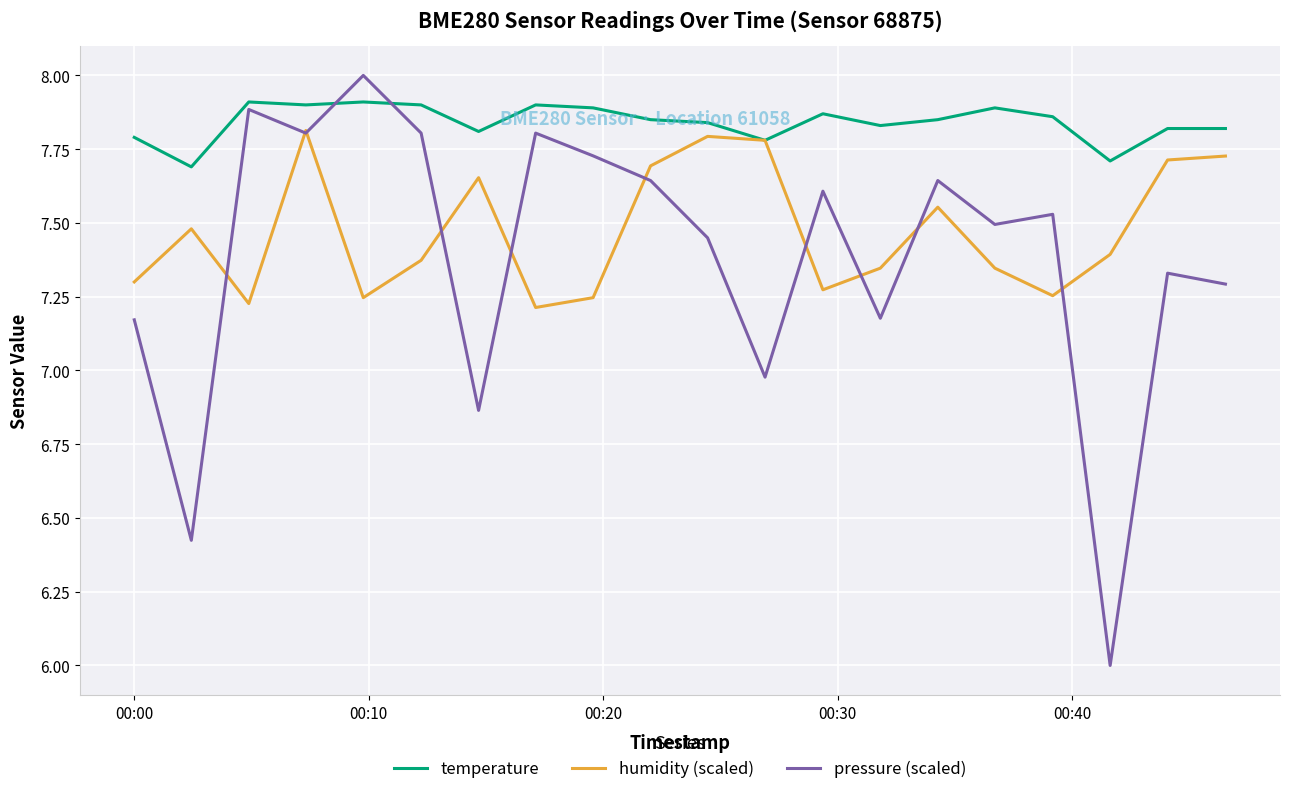

What is the greatest value displayed?

8.0